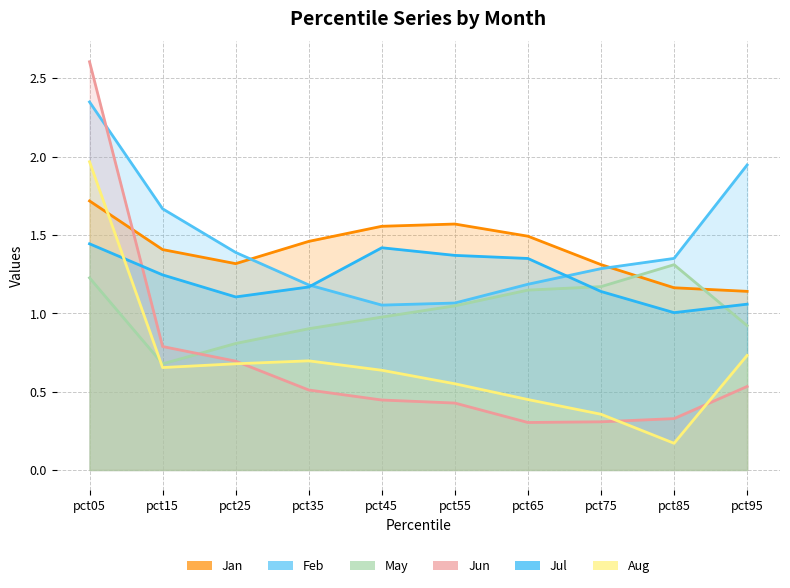

Rank the categories by Jul value from lowest to highest.

pct85, pct95, pct25, pct75, pct35, pct15, pct65, pct55, pct45, pct05